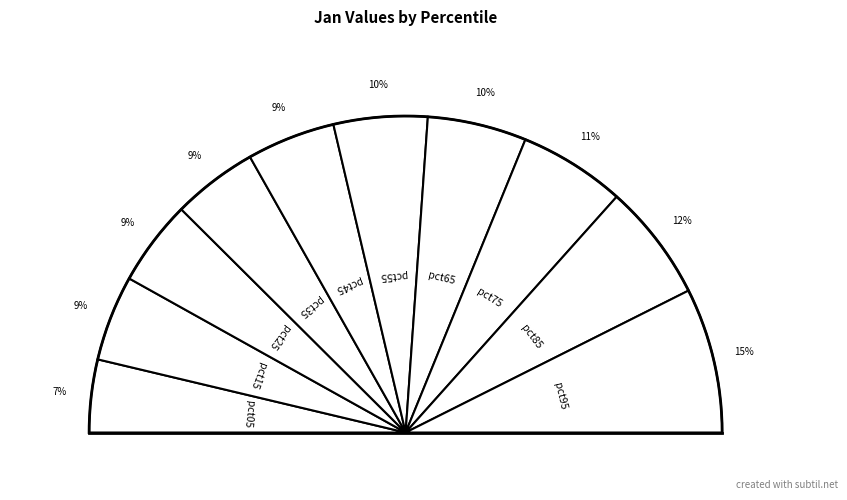

Is pct55 the majority of the pie?

No